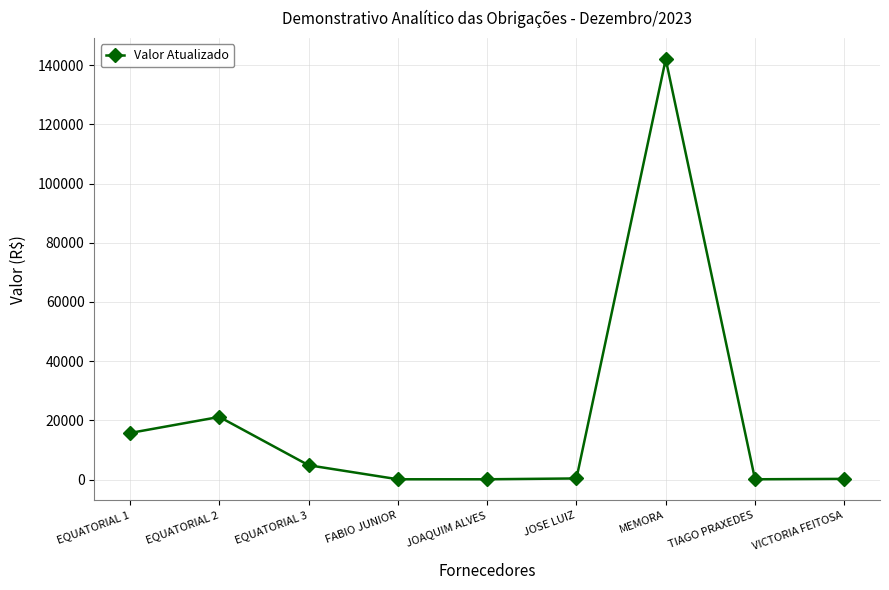

Which label corresponds to the largest value in the chart?

MEMORA